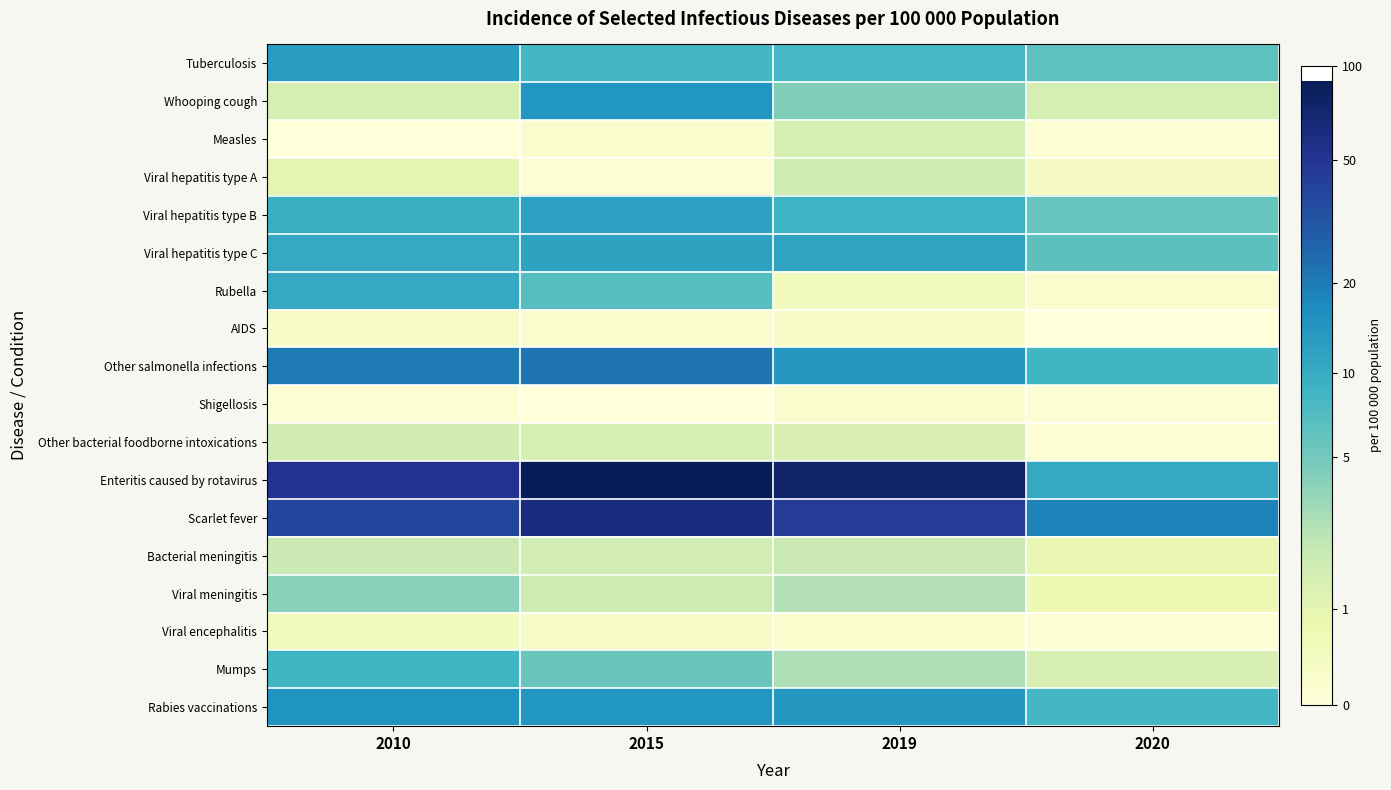

Reading right to left, extract all data points from this chart.

Tuberculosis: 2020=2.0	2019=2.2	2015=2.2	2010=2.6
Whooping cough: 2020=0.9	2019=1.7	2015=2.7	2010=0.9
Measles: 2020=0.1	2019=0.9	2015=0.2	2010=0.0
Viral hepatitis type A: 2020=0.3	2019=1.0	2015=0.1	2010=0.7
Viral hepatitis type B: 2020=1.9	2019=2.3	2015=2.6	2010=2.3
Viral hepatitis type C: 2020=2.0	2019=2.5	2015=2.5	2010=2.4
Rubella: 2020=0.2	2019=0.4	2015=2.1	2010=2.4
AIDS: 2020=0.0	2019=0.3	2015=0.2	2010=0.3
Other salmonella infections: 2020=2.3	2019=2.7	2015=3.1	2010=3.1
Shigellosis: 2020=0.1	2019=0.2	2015=0.0	2010=0.1
Other bacterial foodborne intoxications: 2020=0.1	2019=0.8	2015=0.9	2010=1.0
Enteritis caused by rotavirus: 2020=2.4	2019=4.3	2015=4.5	2010=4.0
Scarlet fever: 2020=3.0	2019=3.8	2015=4.1	2010=3.7
Bacterial meningitis: 2020=0.6	2019=1.1	2015=1.0	2010=1.1
Viral meningitis: 2020=0.5	2019=1.3	2015=1.0	2010=1.6
Viral encephalitis: 2020=0.1	2019=0.2	2015=0.3	2010=0.4
Mumps: 2020=0.9	2019=1.3	2015=1.9	2010=2.3
Rabies vaccinations: 2020=2.2	2019=2.7	2015=2.7	2010=2.7